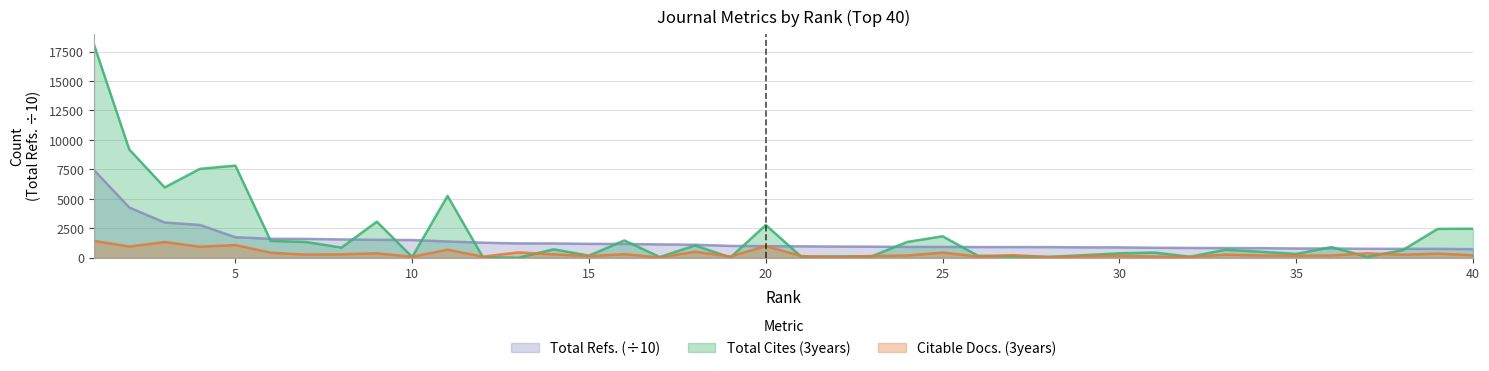

Which series has the largest total across all categories?

Total Cites (3years)